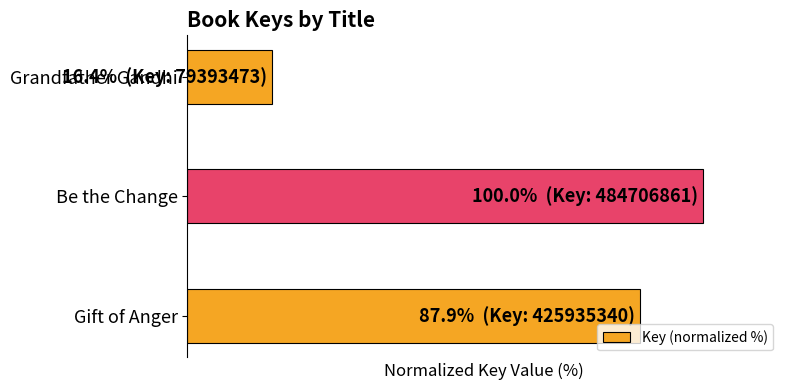

Rank the categories by value from lowest to highest.

Grandfather Gandhi, Gift of Anger, Be the Change